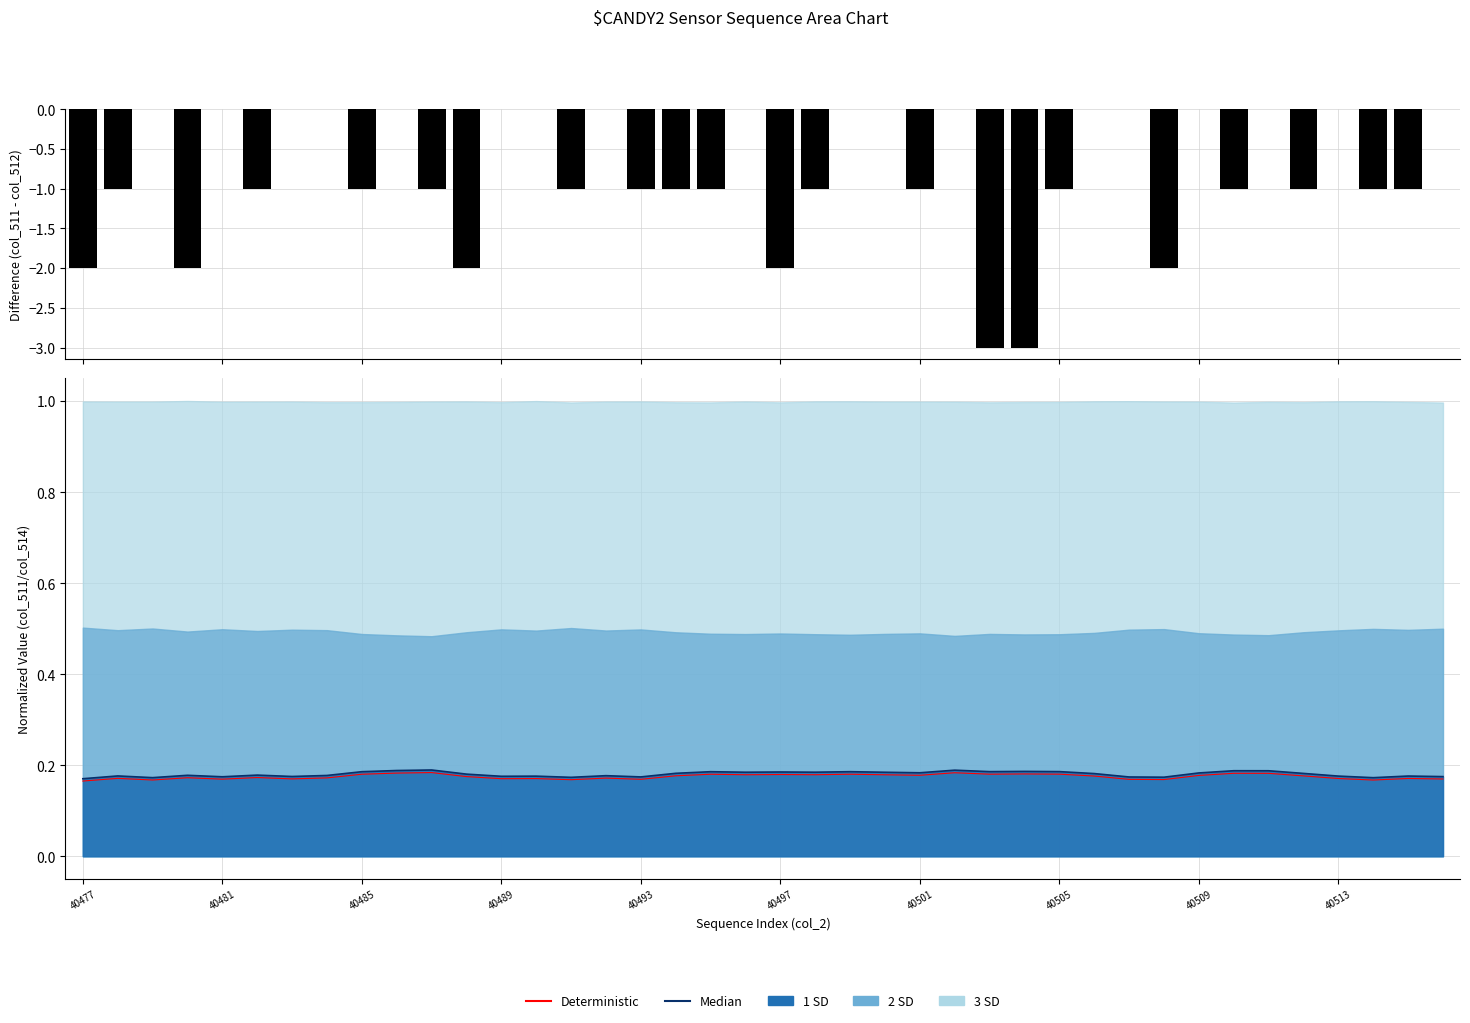

What position from the left is 39?

40